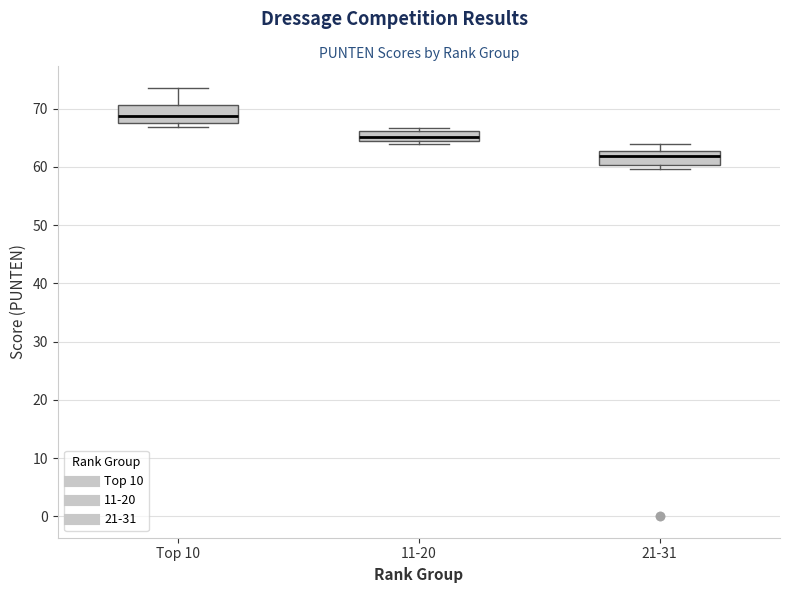

Reading left to right, transcribe this box plot: for each box, give where its median line is, the range the box spans, and where its two whiskers end, as read against the y-axis. The values are not printed on the chart, so give them approximately, as read against the axis.

Top 10: median 69, box 67 to 71, whiskers 67 (just below the box's lower edge) to 74
11-20: median 65, box 64 to 66, whiskers 64 (just below the box's lower edge) to 67
21-31: median 62, box 60 to 63, whiskers 60 (just below the box's lower edge) to 64